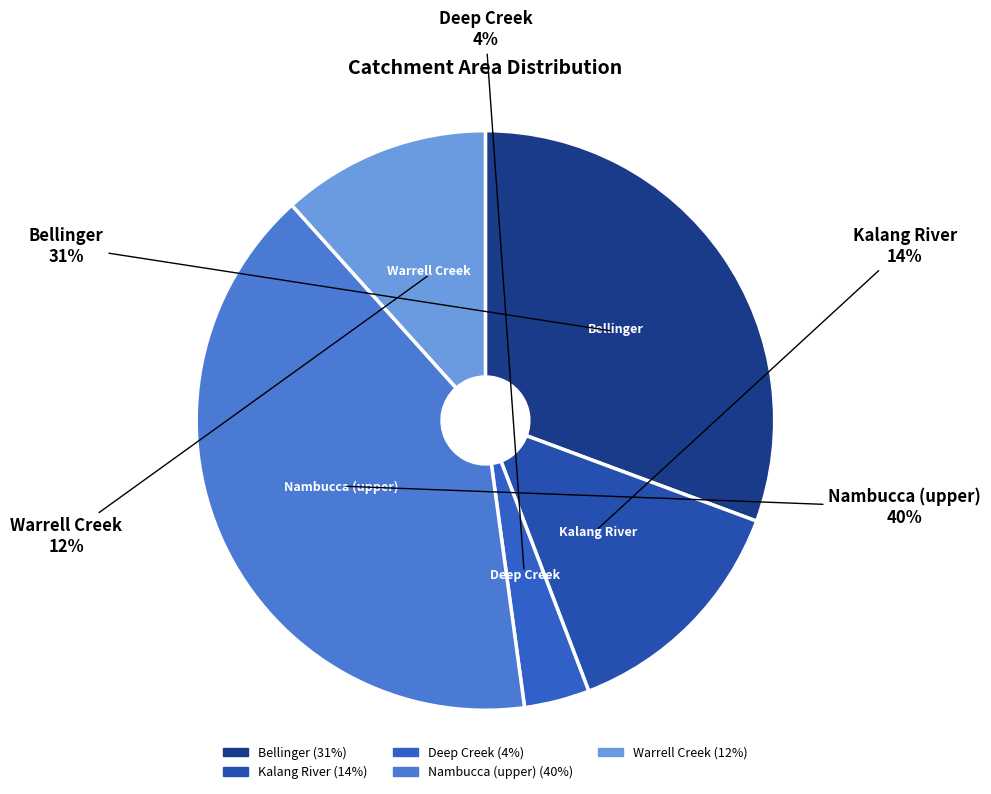

Do Nambucca (upper) and Deep Creek together represent more than half of the pie?

No